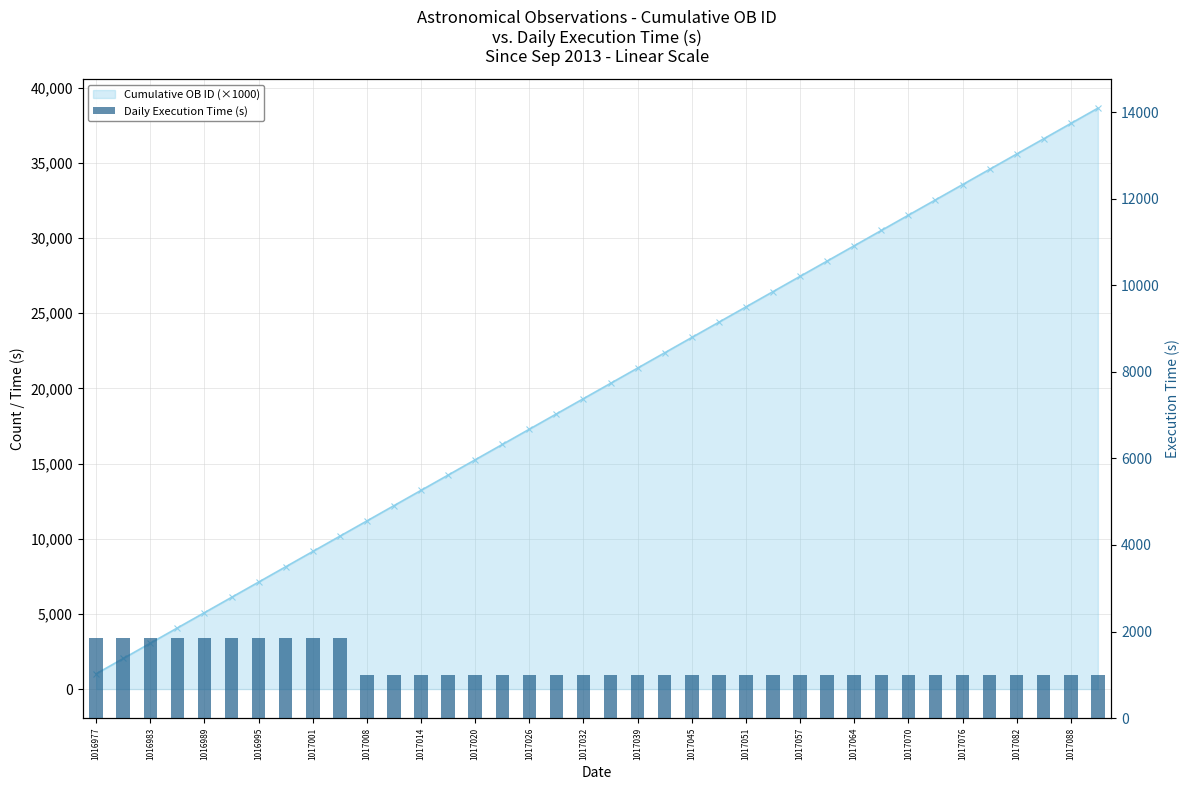

Rank the categories by value from lowest to highest.

1017039, 1017045, 1017051, 1017057, 1017064, 1017070, 1017076, 1017082, 1017088, 19, 20, 21, 22, 23, 24, 25, 26, 27, 28, 29, 30, 31, 32, 33, 34, 35, 36, 37, 1016977, 1016983, 1016989, 1016995, 1017001, 1017008, 1017014, 1017020, 1017026, 1017032